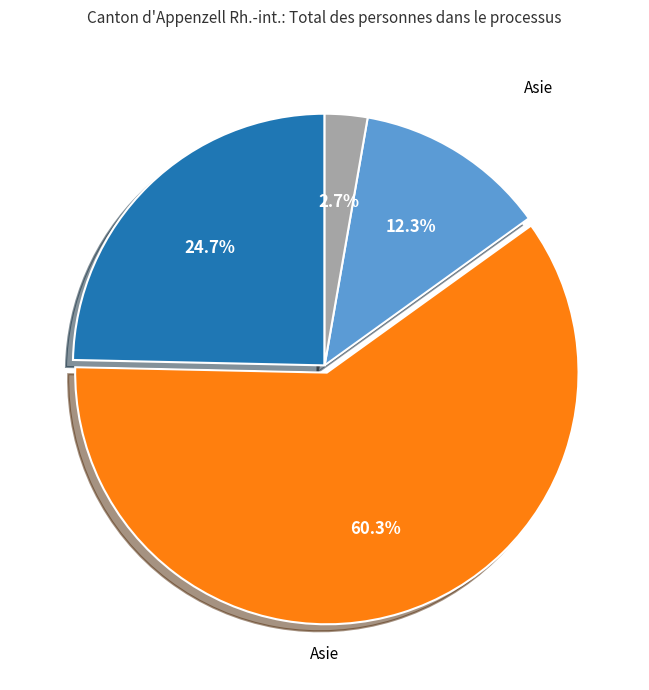

Is there any slice that represents more than half of the pie?

Yes